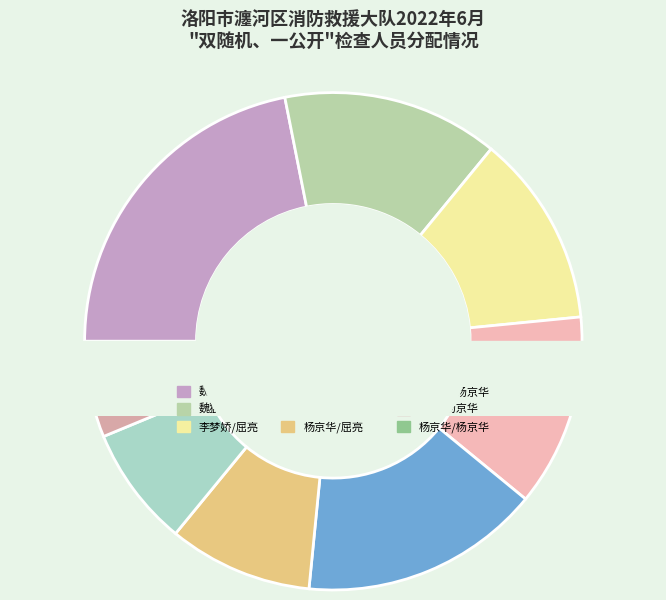

Combined, what portion of the pie is 李梦娇/杨京华 and 魏猛/杨朝刚?

29.7%